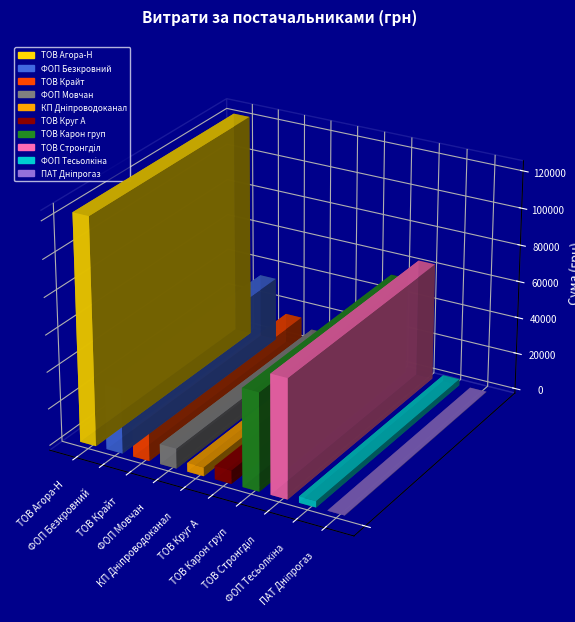

What value does the data have at ФОП "Безкровний В.А."?

35070.0